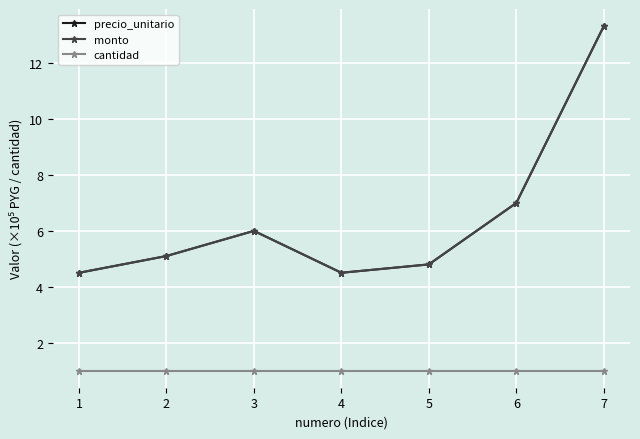

Is this an area chart (filled region under the line)?

No